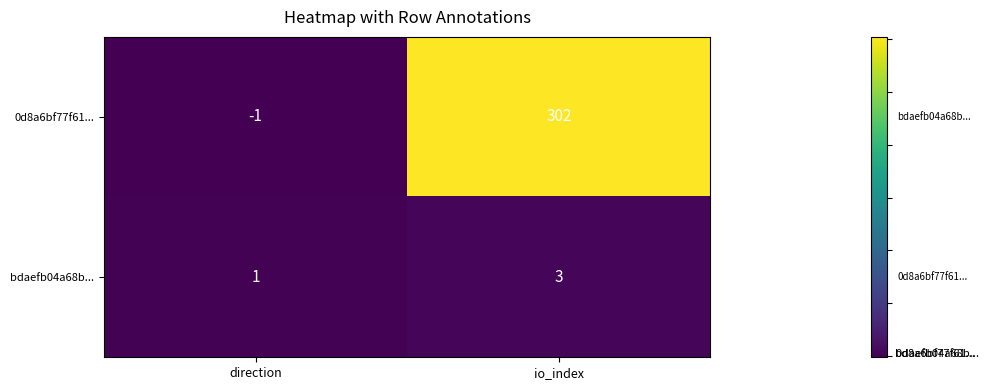

What is the sum of all 0d8a6bf77f61... values?

301